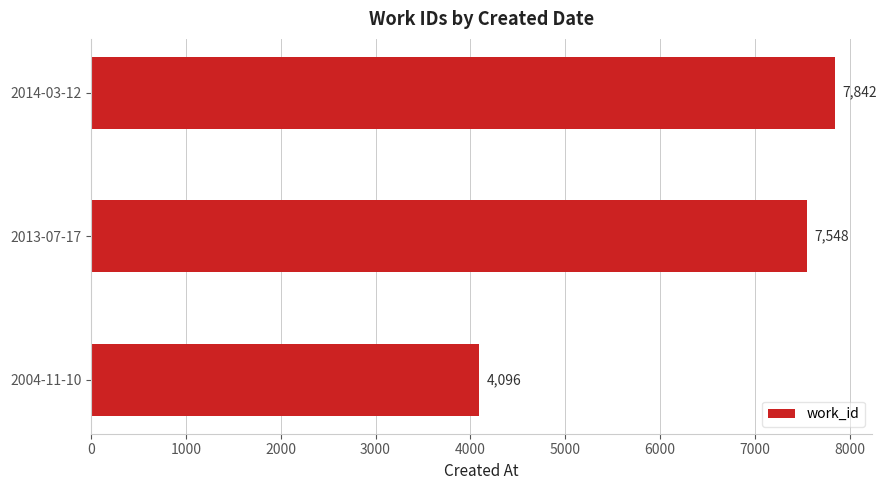

What is the greatest value displayed?

7842